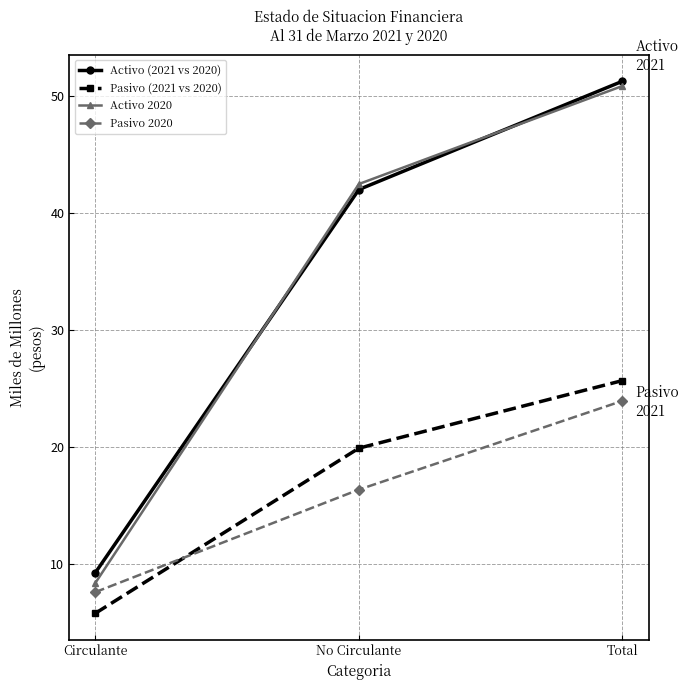

What is the label of the 1st point from the left?

Circulante